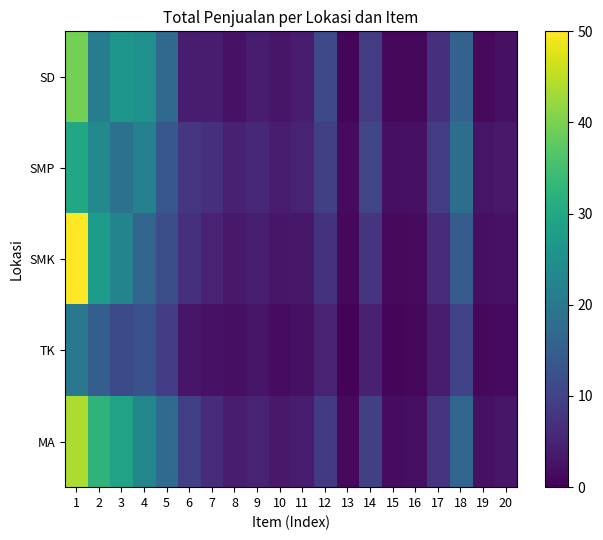

How many series are shown in this chart?

5